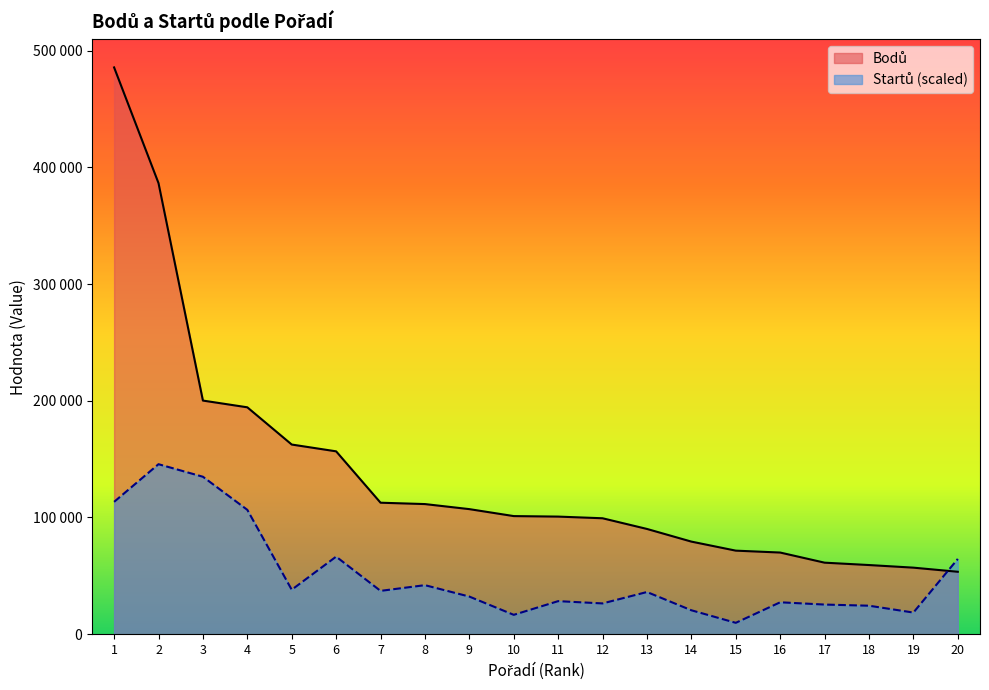

The value of Startů at 17 is 44654.4. True or false?

False